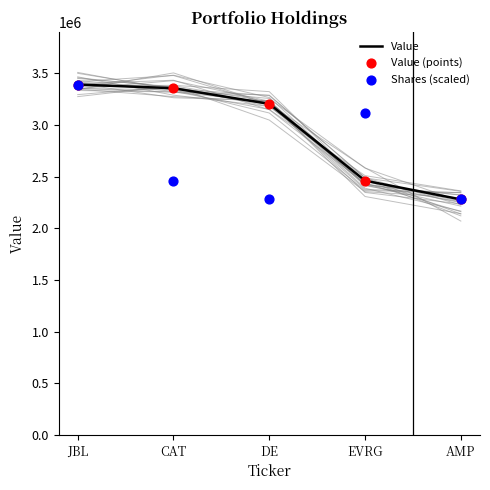

Is the value of Value at DE greater than the value of Value (points) at DE?

No